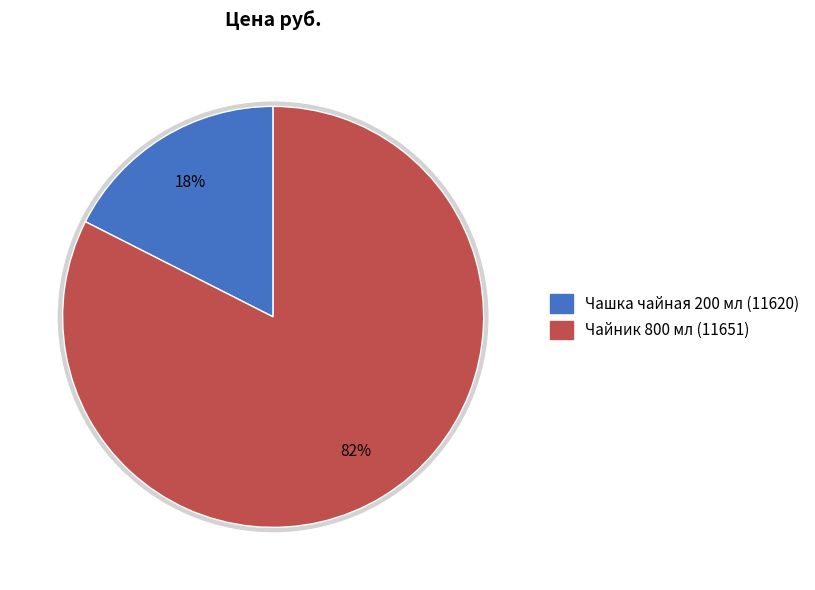

Is Чашка чайная 200 мл (11620) the majority of the pie?

No